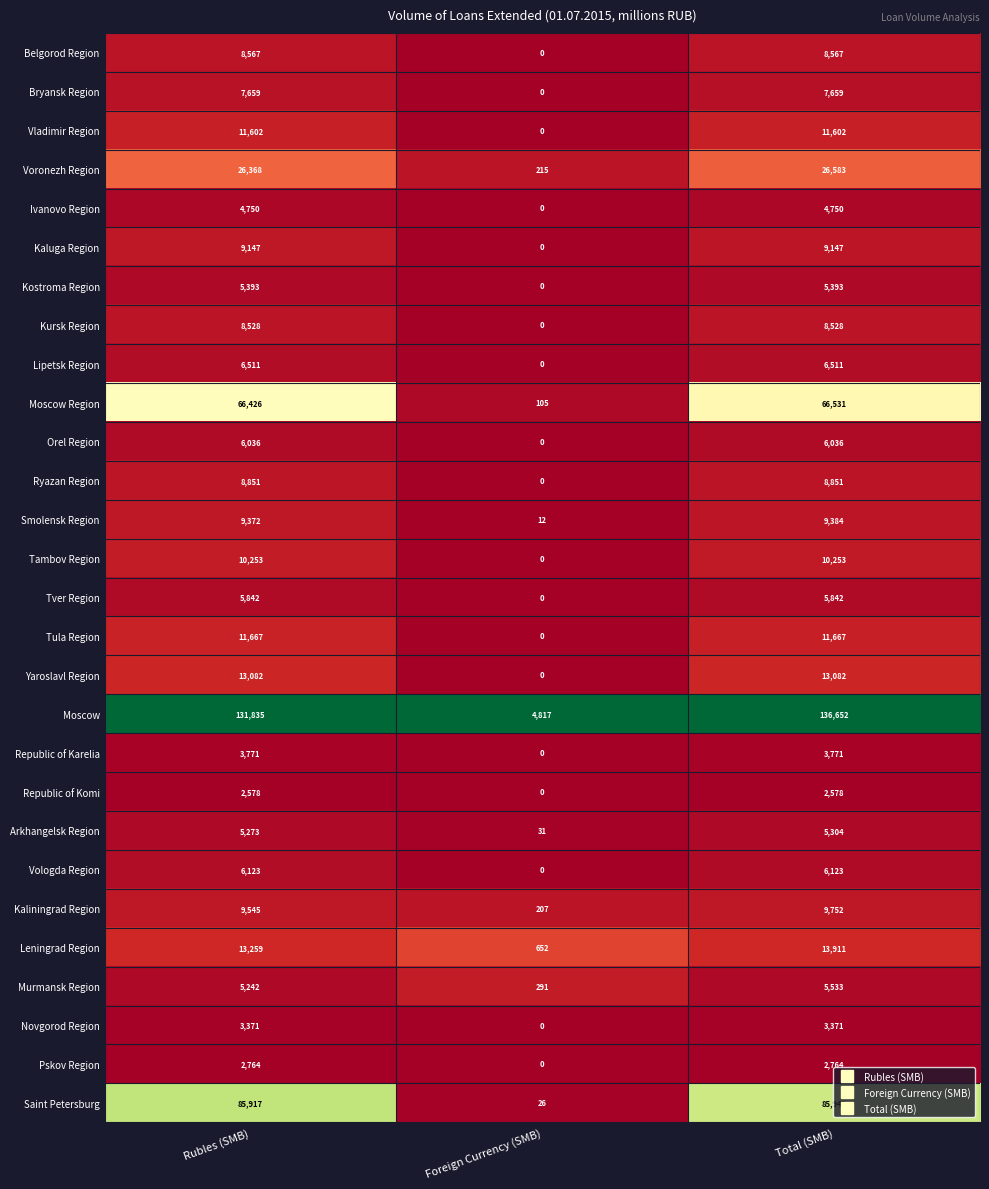

Which series has the largest range (max minus min)?

Moscow